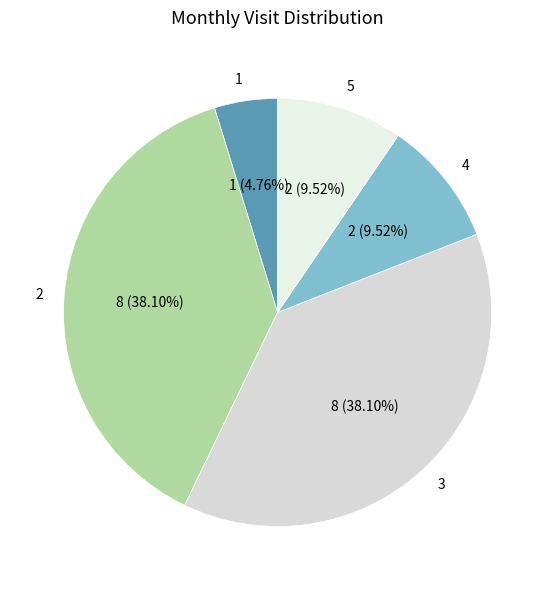

Which has a higher value, 4 or 1?

4